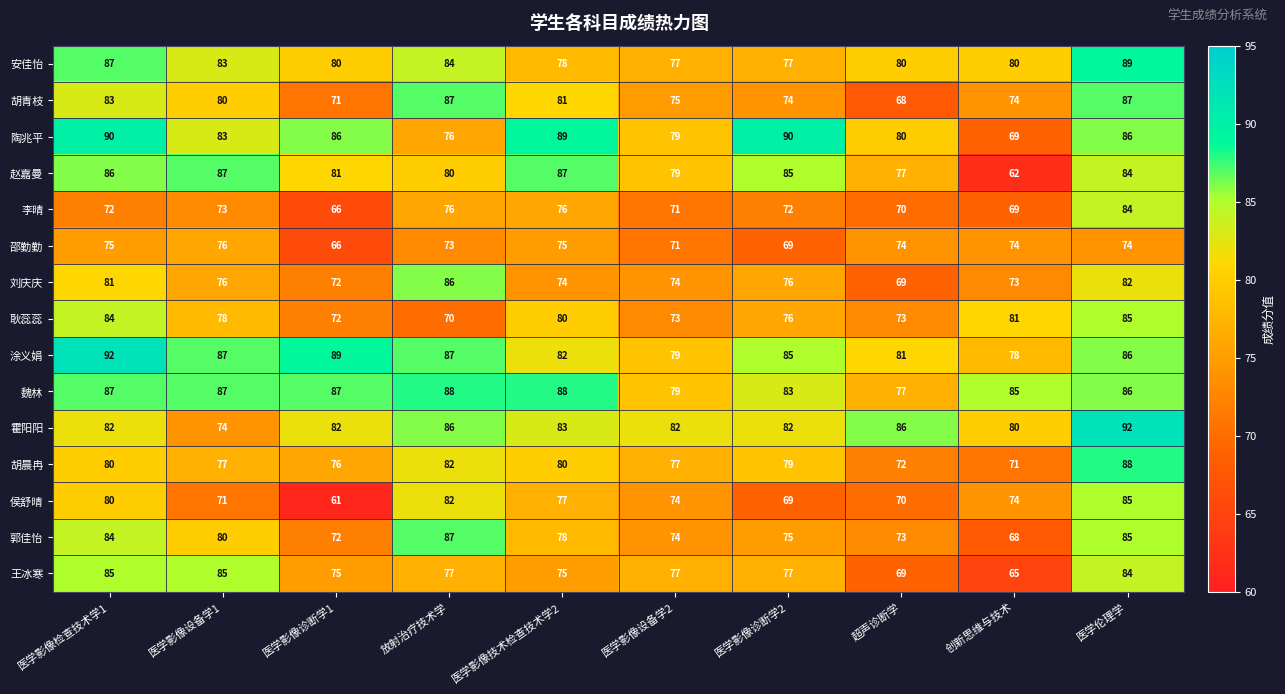

The 涂义娟 series shows 82 at 医学影像技术检查技术学2. True or false?

True